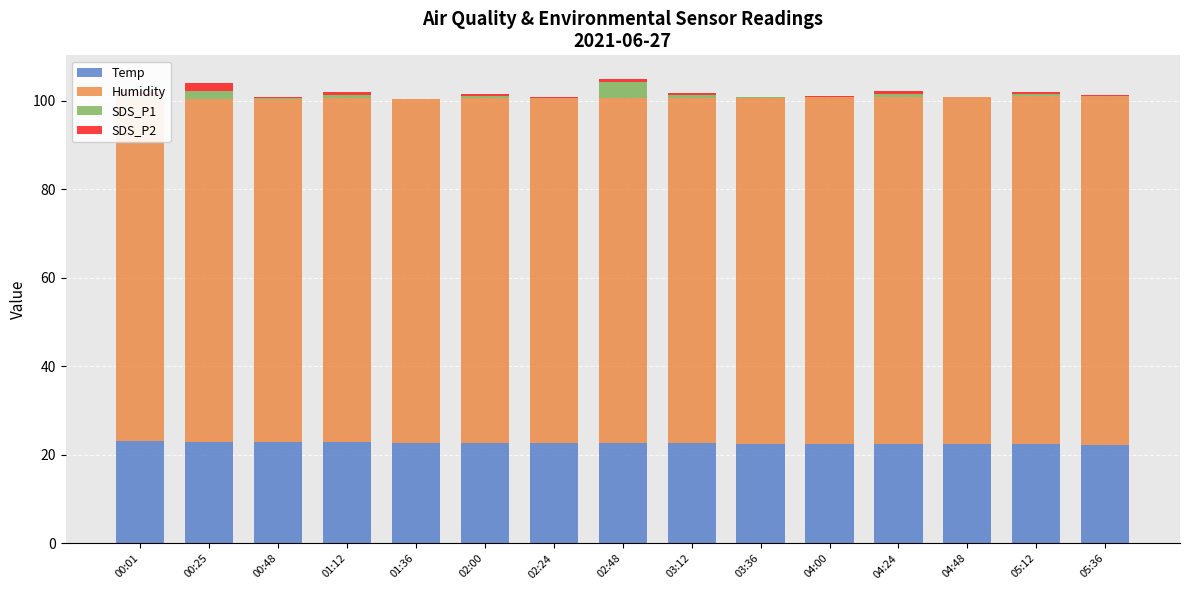

What is the sum of the Temp values at 00:48 and 00:25?

45.8